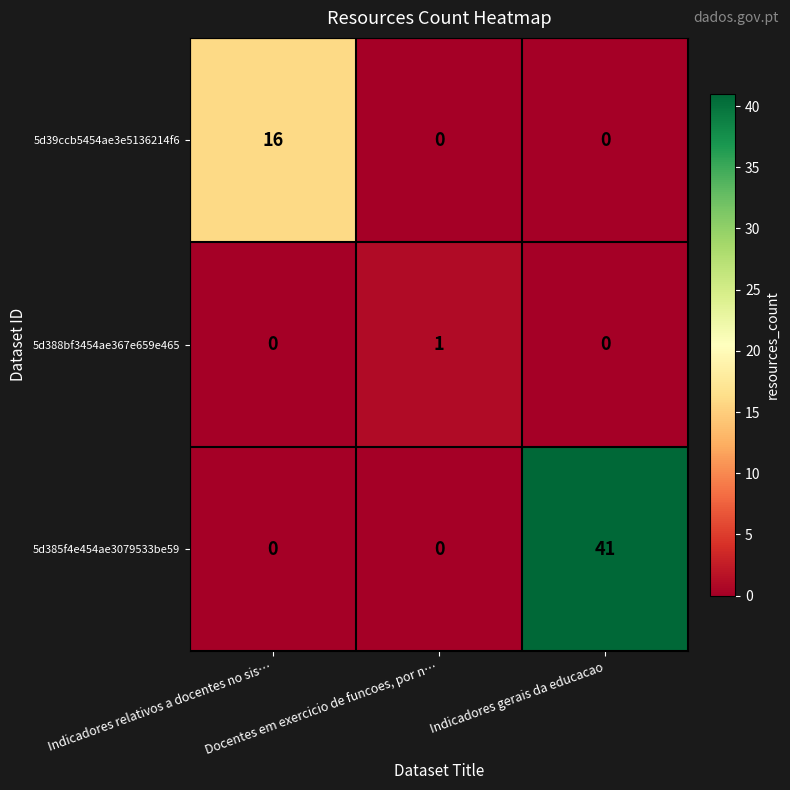

List the series in order of their peak value, lowest first.

5d388bf3454ae367e659e465, 5d39ccb5454ae3e5136214f6, 5d385f4e454ae3079533be59